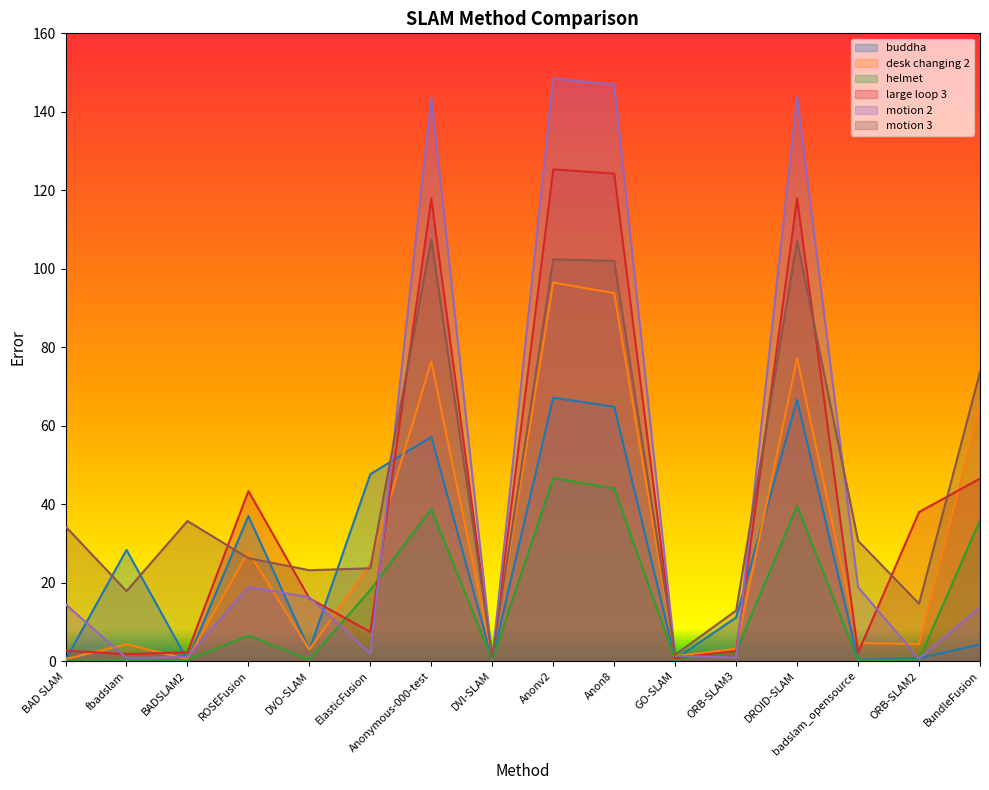

The value of motion 3 at BundleFusion is 73.7. True or false?

True